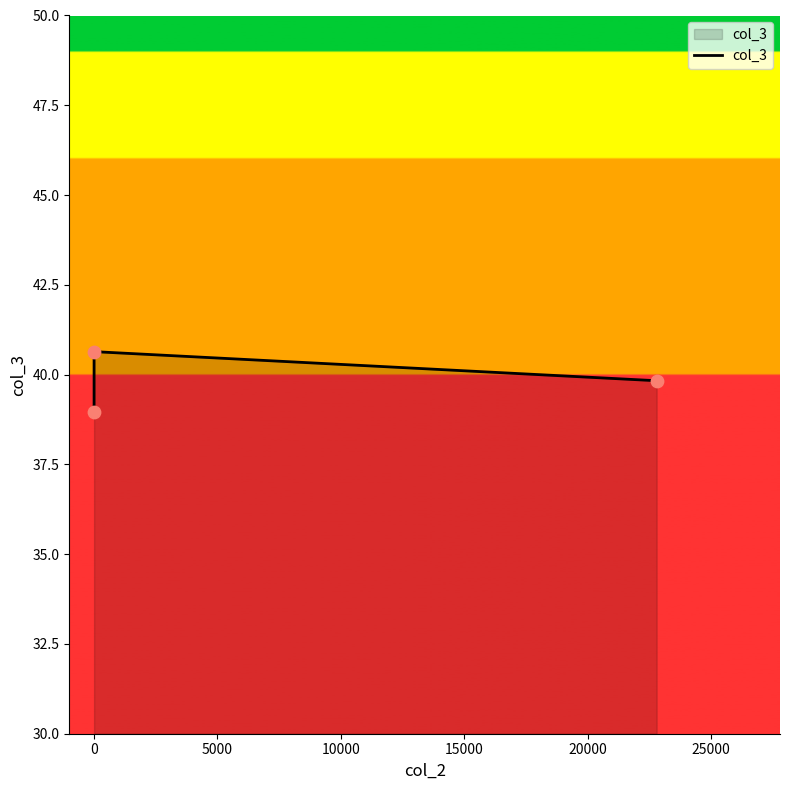

Approximately how many times larger is the value at 0 compared to 5000?

1.0